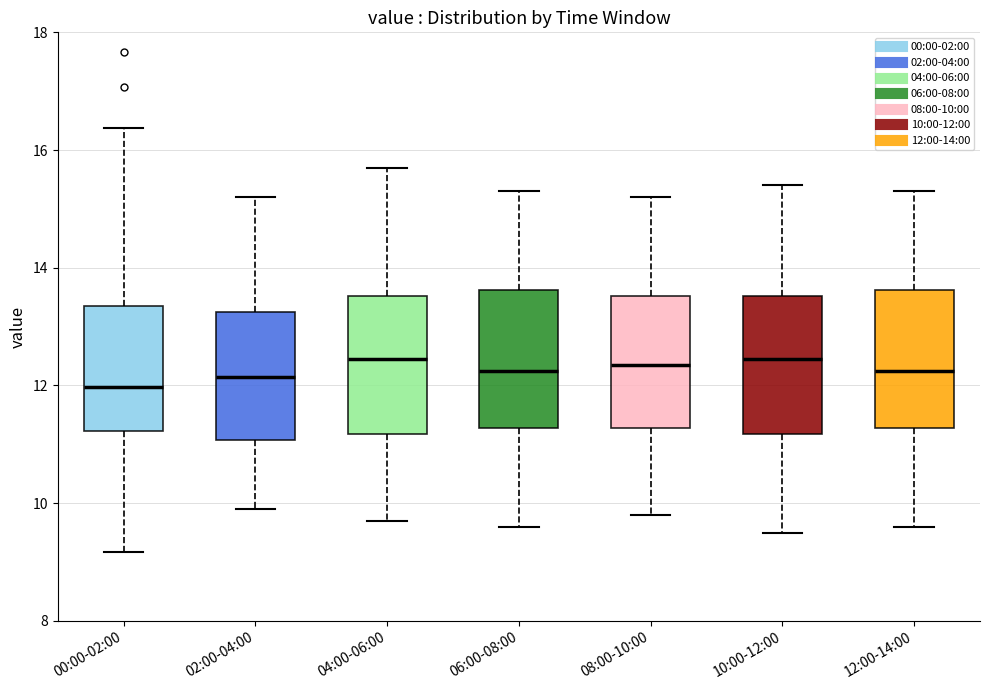

Where does the upper whisker of the box for 06:00-08:00 end on the y-axis? The values are not printed on the chart, so give them approximately, as read against the axis.

15.4